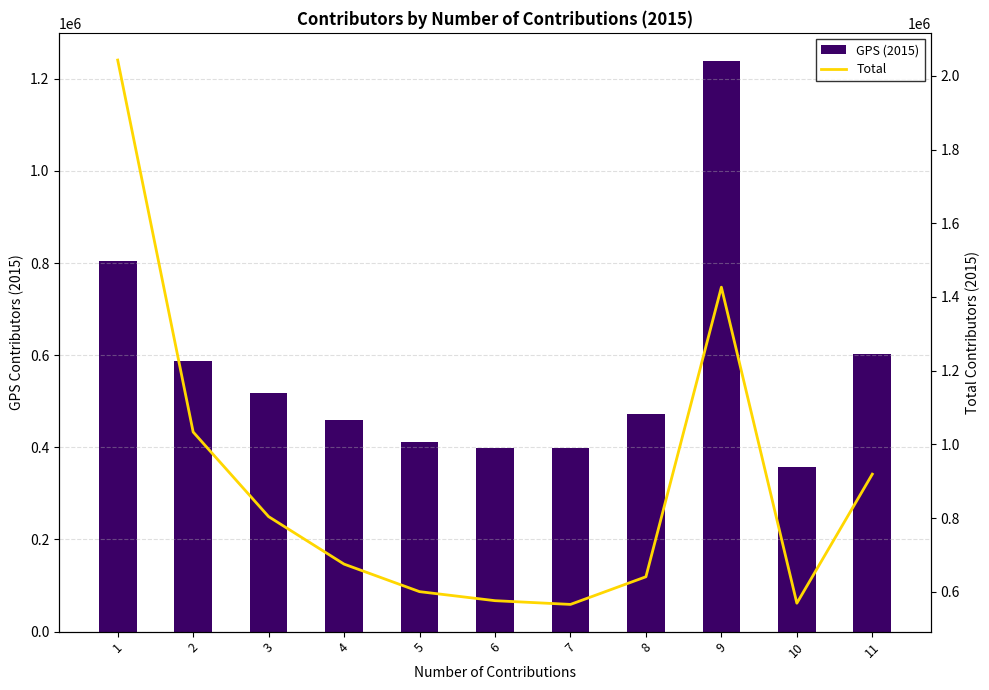

Between 1 and 5, which is larger?

1